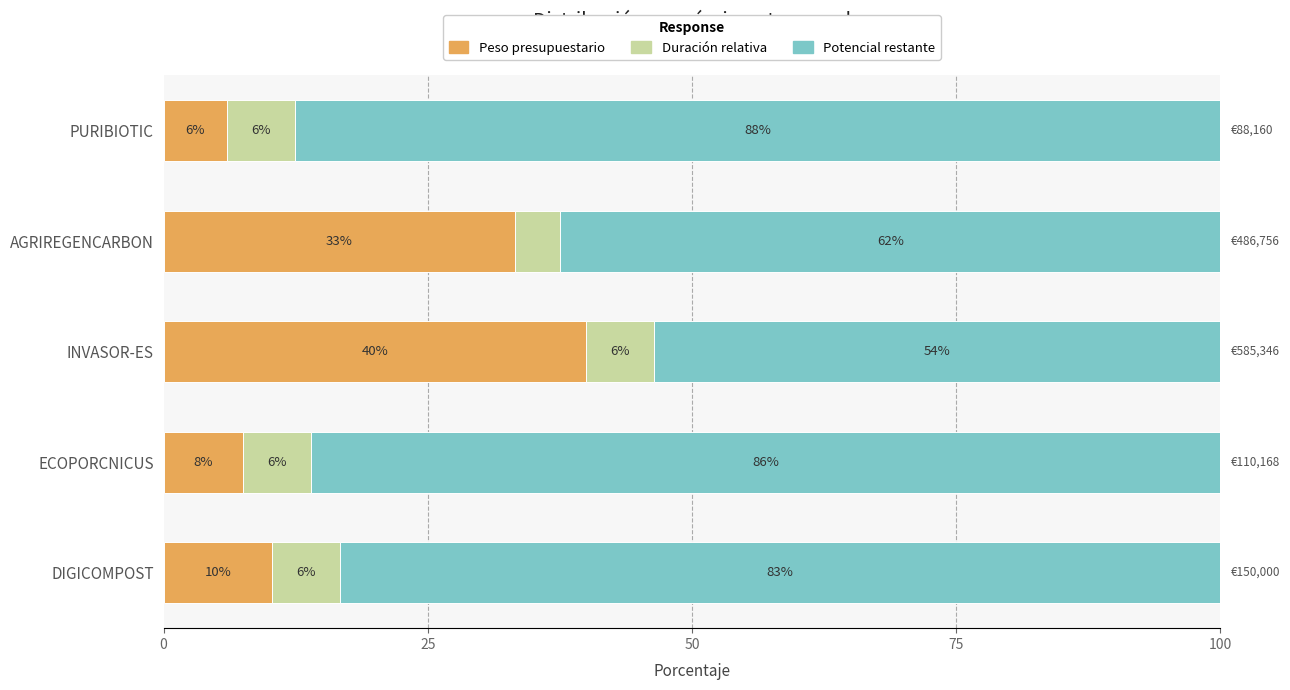

The value of Peso presupuestario at INVASOR-ES is 64.7. True or false?

False